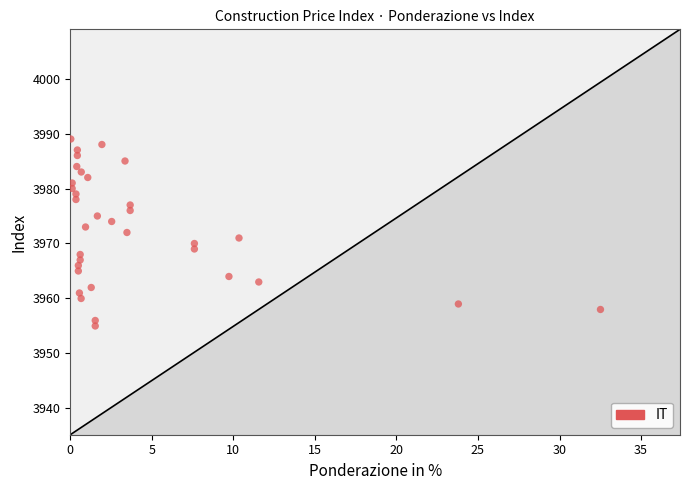

What is the range of Y values (max minus min)?

34